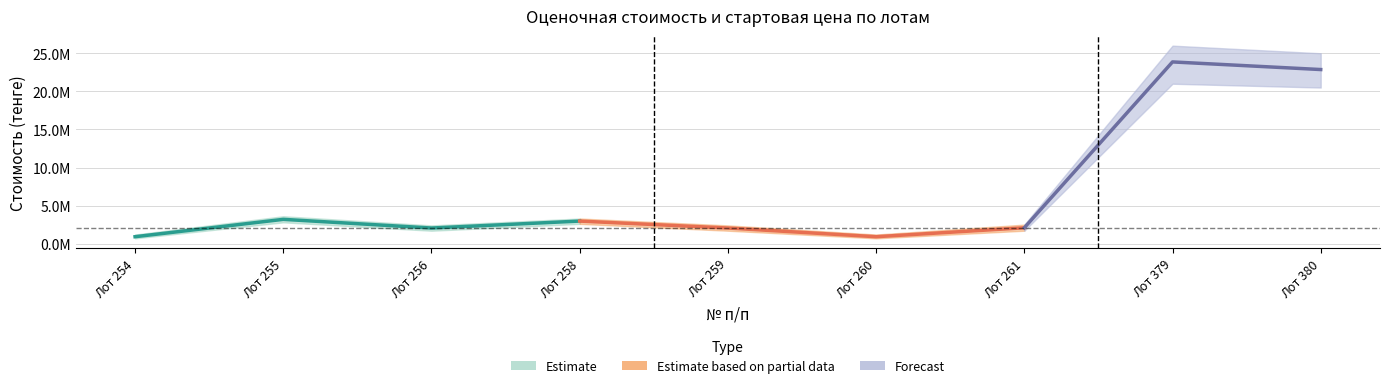

Rank the series at 9 from highest to lowest value.

Оценочная стоимость, Стартовая цена